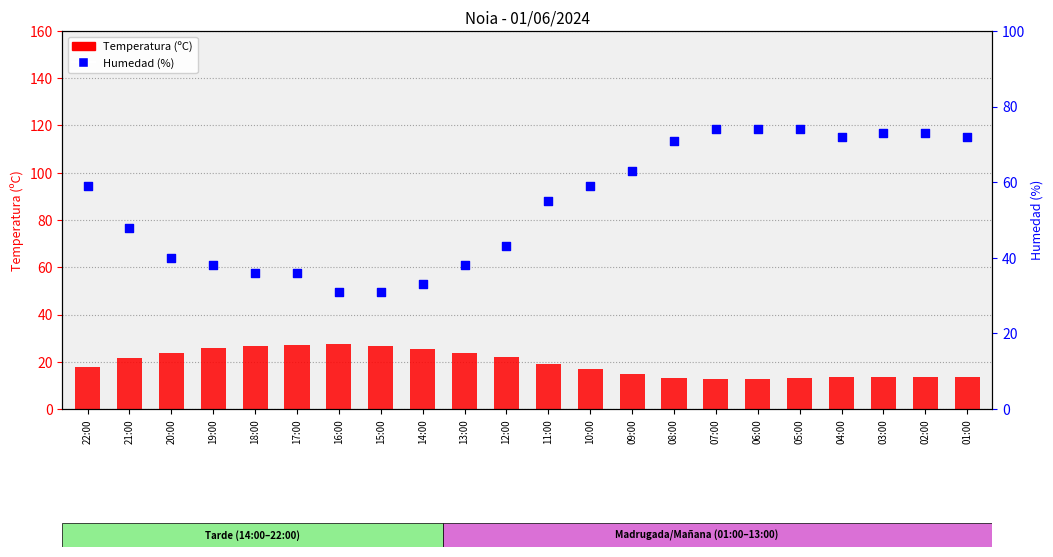

Which series has the largest total across all categories?

Humedad (%)